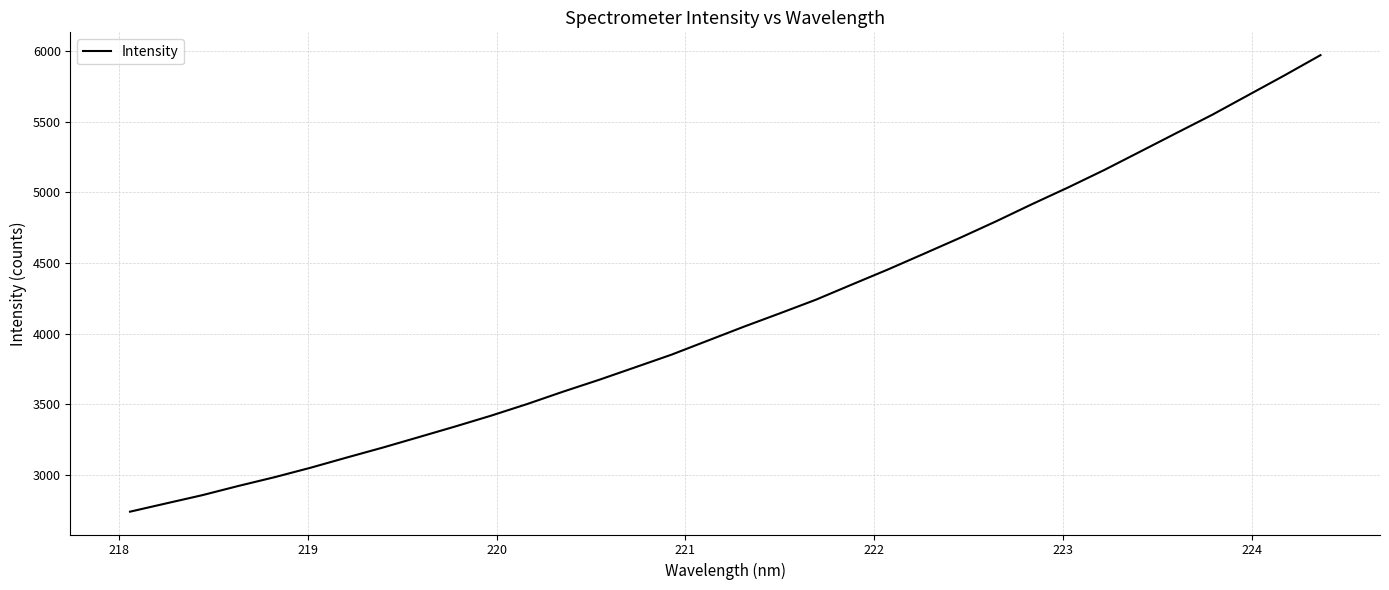

What is the difference between the second highest and minimum values?

3089.0